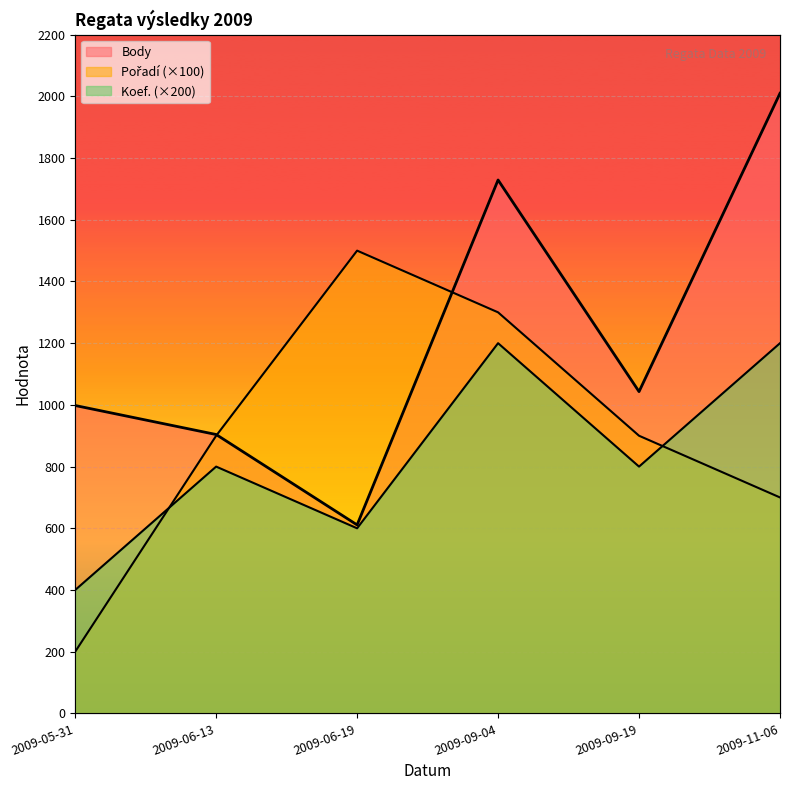

At how many categories does at least one series exceed 1327?

3